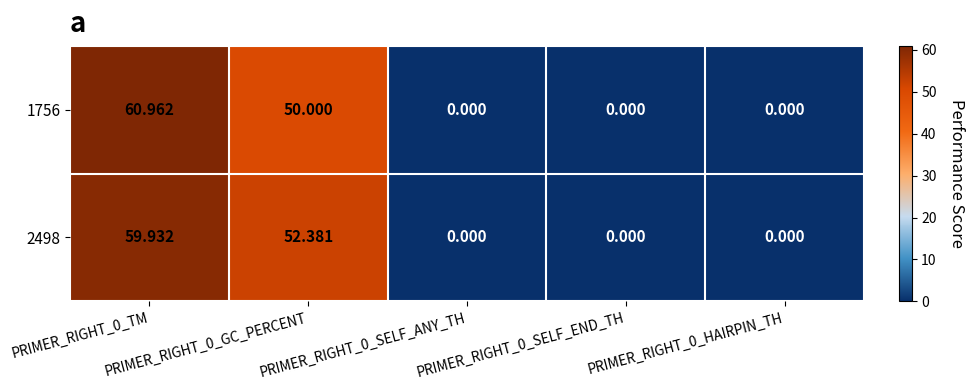

What is the maximum value shown in the chart?

61.0